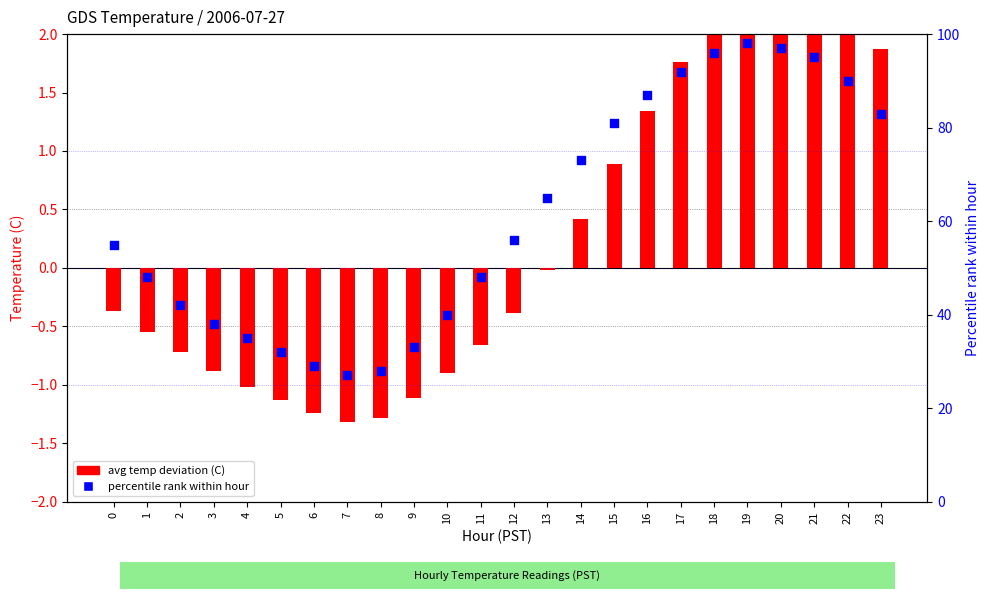

Is the value of percentile rank within hour at 14 greater than the value of avg temp deviation (C) at 11?

Yes